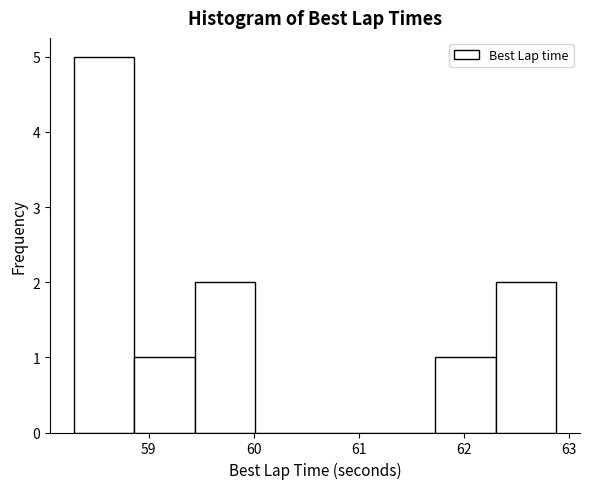

What is the height of the bar covering 58.9 to 59.4 on the x-axis? Neither the bar edges nor the heights are printed on the chart, so give them approximately, as read against the axes.

1